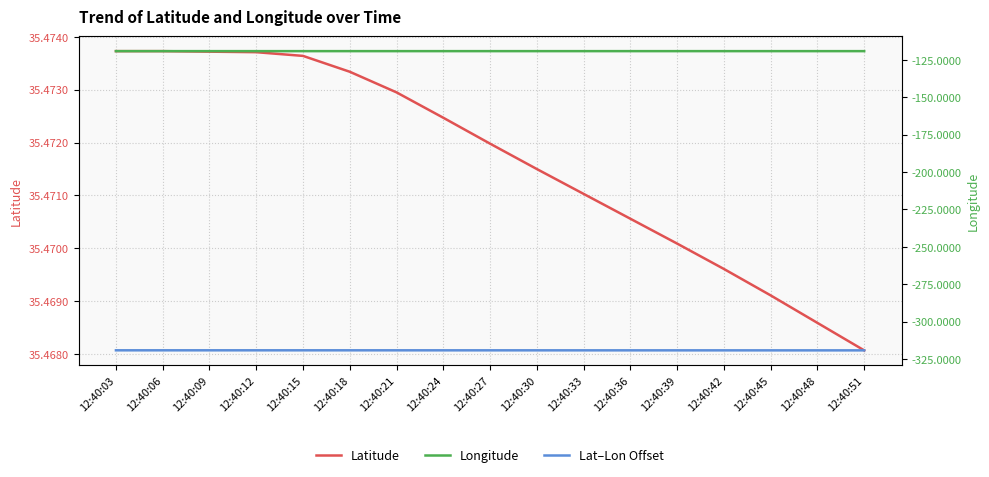

Is it true that Latitude equals 59.0 at 12:40:03?

False